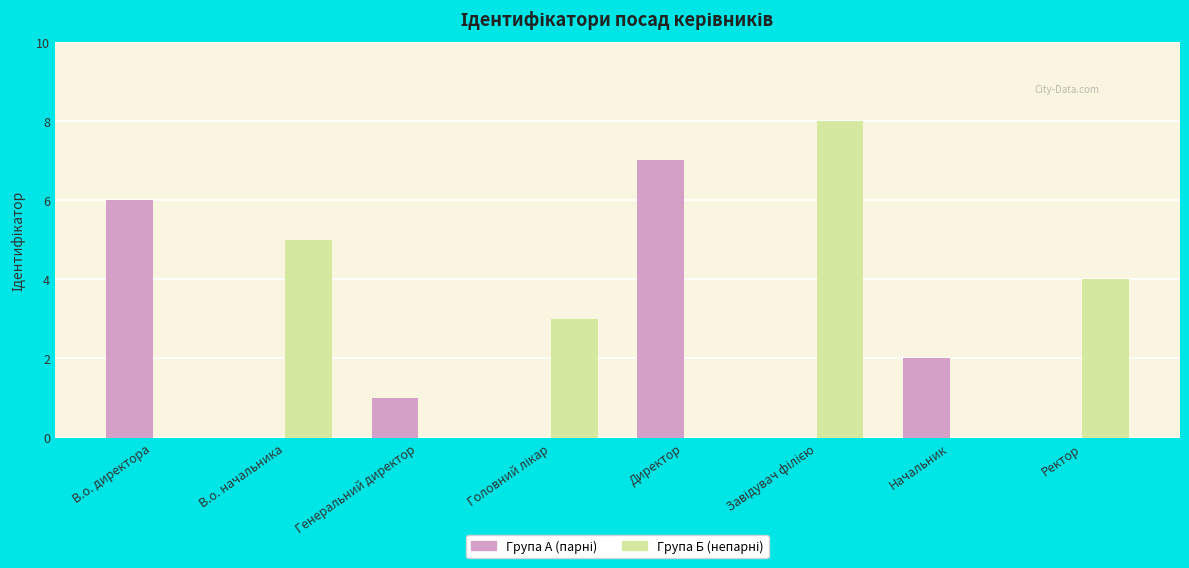

What is the greatest value displayed?

8